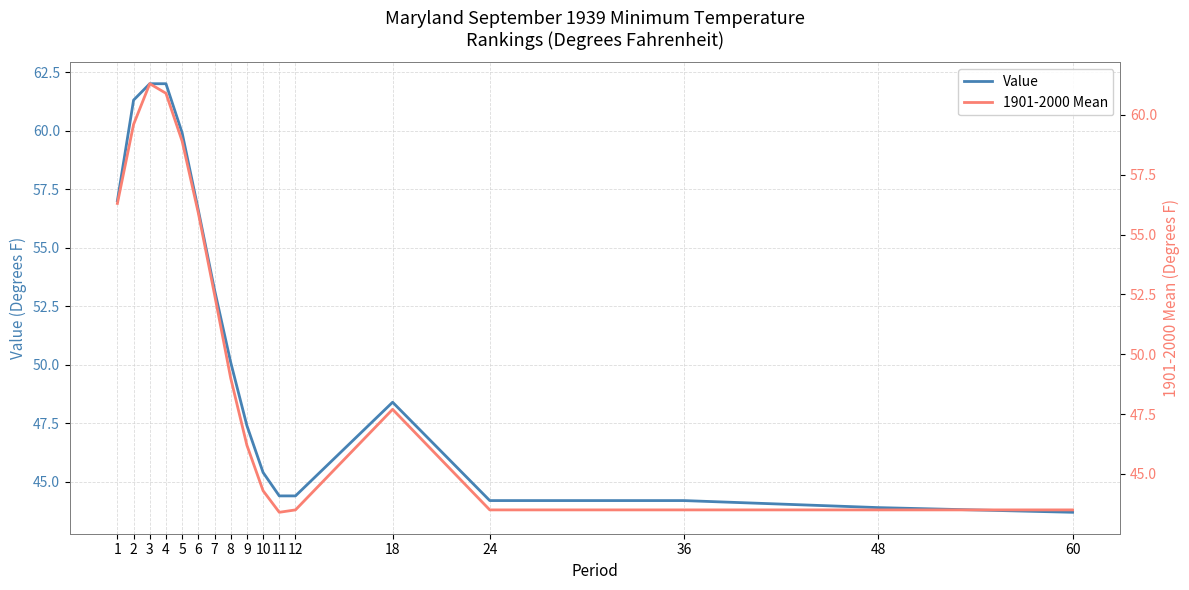

What is the smallest value displayed?

43.4